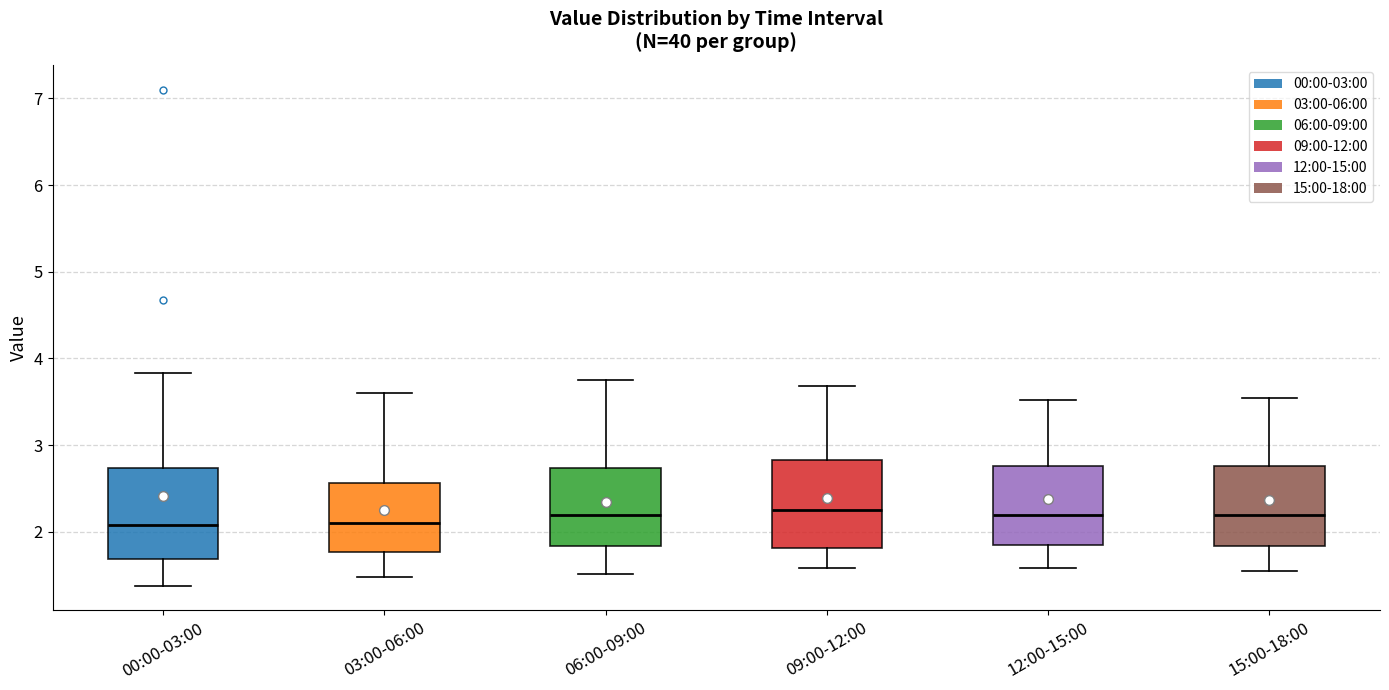

Reading left to right, transcribe this box plot: for each box, give where its median line is, the range the box spans, and where its two whiskers end, as read against the y-axis. The values are not printed on the chart, so give them approximately, as read against the axis.

00:00-03:00: median 2.1, box 1.7 to 2.7, whiskers 1.4 to 3.8
03:00-06:00: median 2.1, box 1.8 to 2.6, whiskers 1.5 to 3.6
06:00-09:00: median 2.2, box 1.8 to 2.7, whiskers 1.5 to 3.8
09:00-12:00: median 2.3, box 1.8 to 2.8, whiskers 1.6 to 3.7
12:00-15:00: median 2.2, box 1.9 to 2.8, whiskers 1.6 to 3.5
15:00-18:00: median 2.2, box 1.8 to 2.8, whiskers 1.6 to 3.6